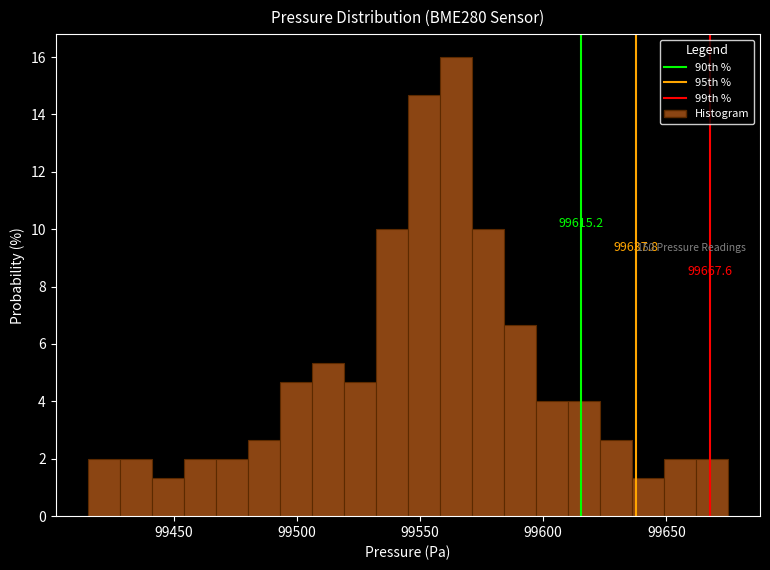

Around what value on the x-axis is the tallest bar? Give the approximate position of its centre, as read against the axis.

99565